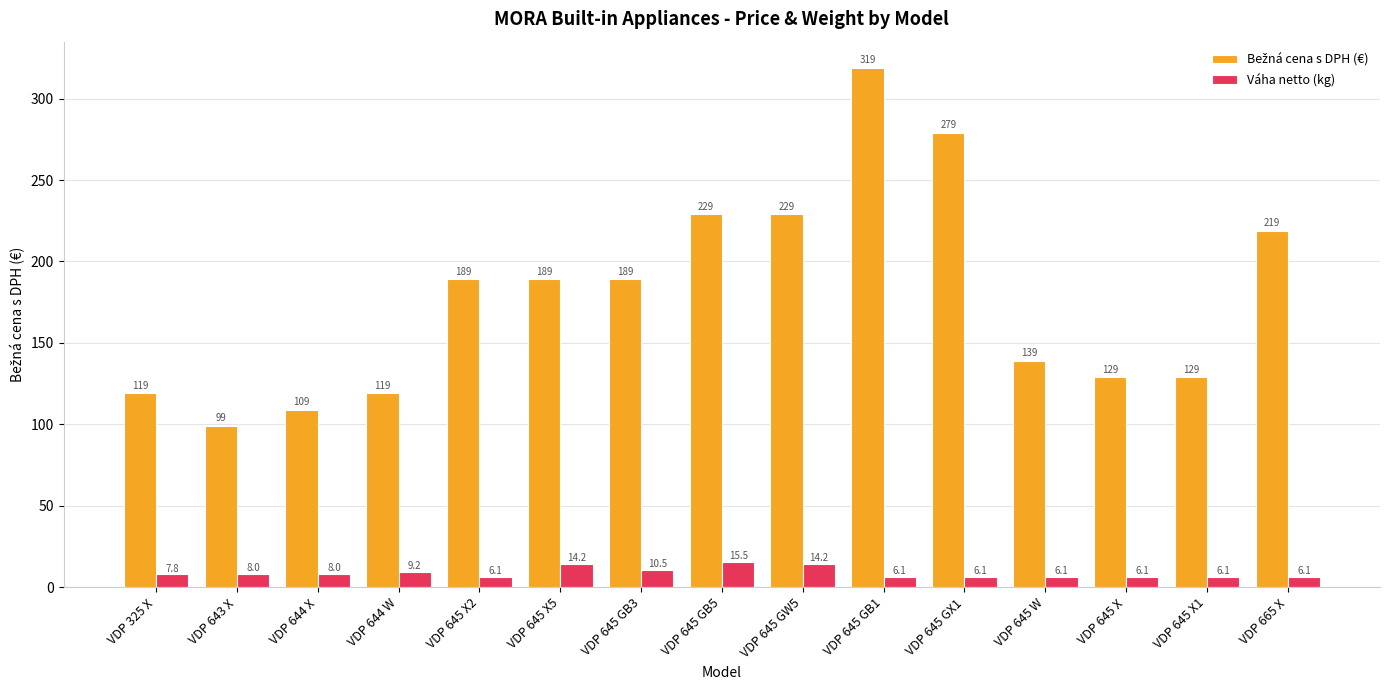

The value of Váha netto (kg) at VDP 645 X1 is 6.1. True or false?

True